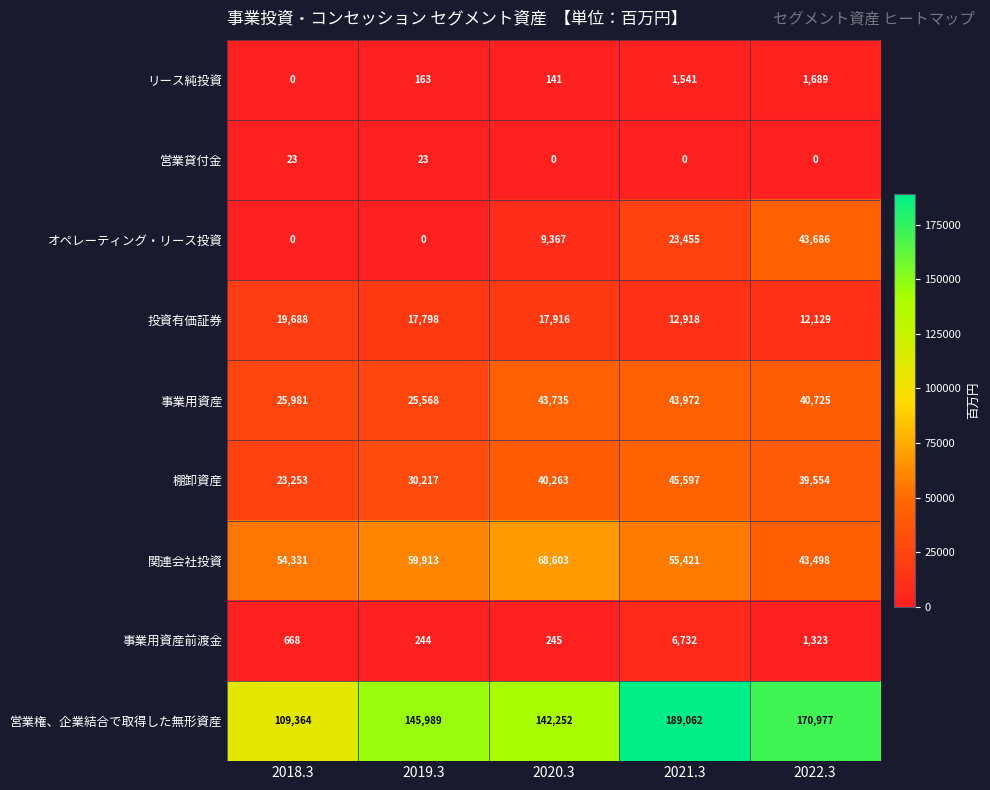

Which series has the widest spread of values?

営業権、企業結合で取得した無形資産